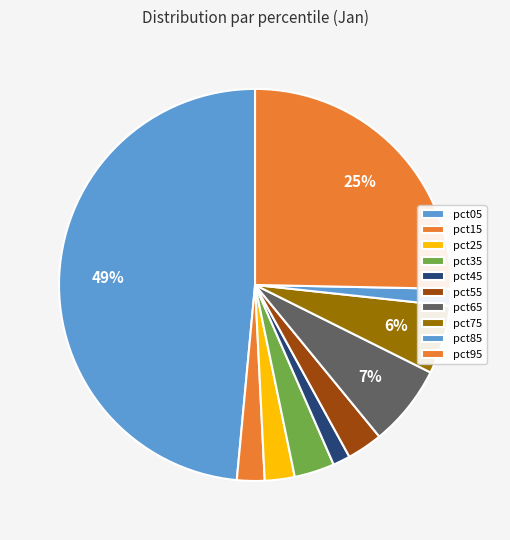

Which category has the smallest portion of the pie?

pct85